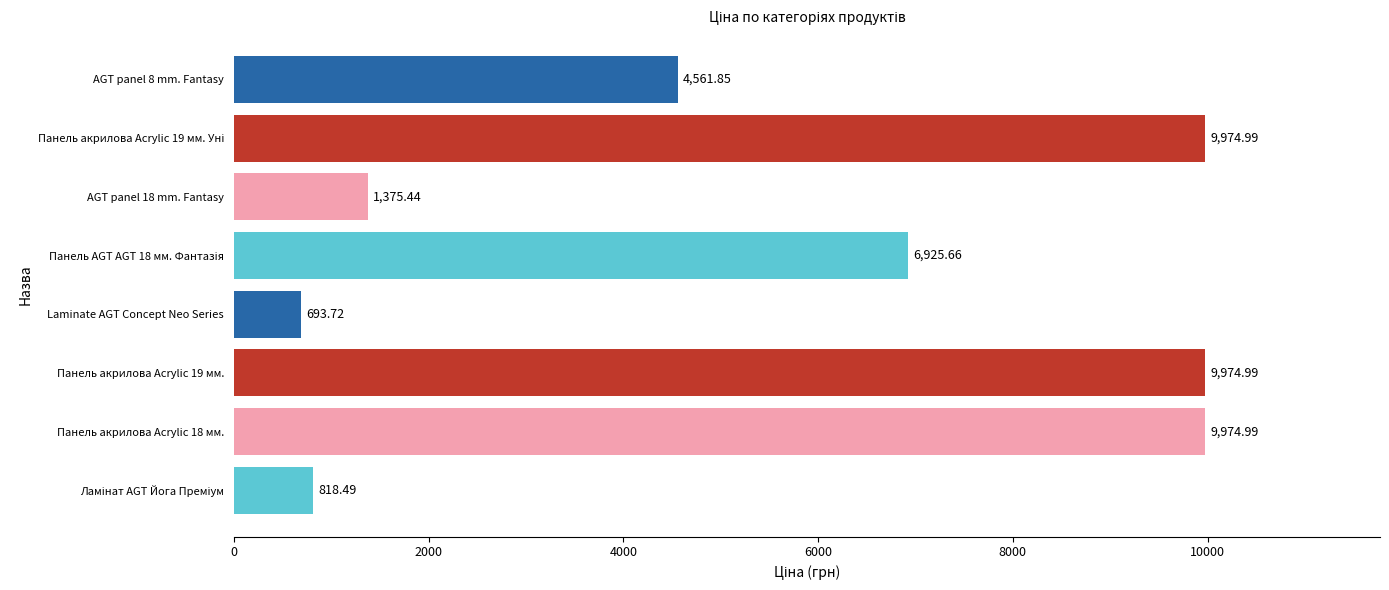

What is the difference between the second highest and minimum values?

9281.3